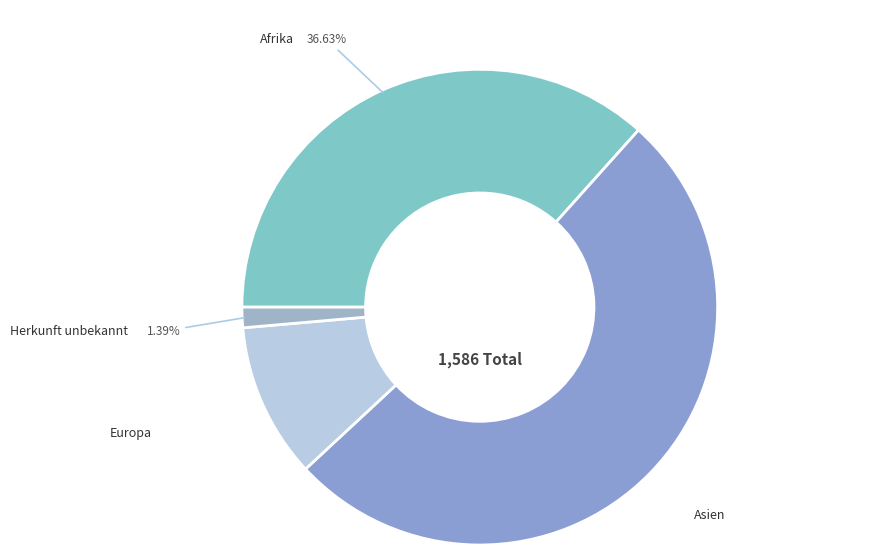

How many slices are in this pie chart?

4